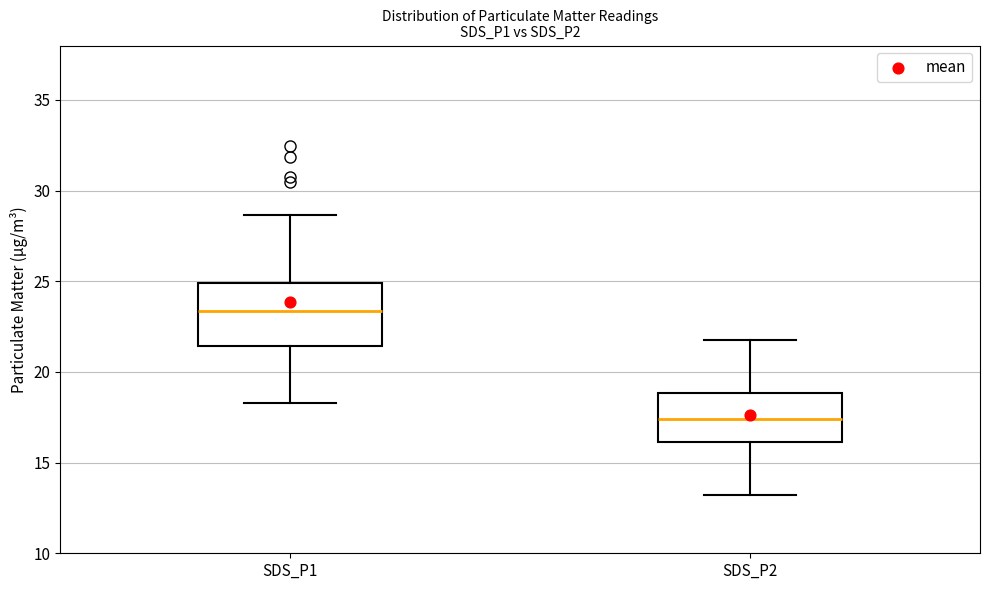

Where is the lower edge of the box for SDS_P1 on the y-axis? The values are not printed on the chart, so give them approximately, as read against the axis.

21.5